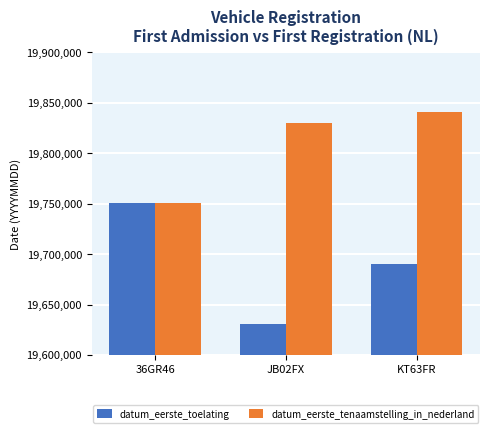

What is the spread (max minus min) of values at JB02FX?

199776